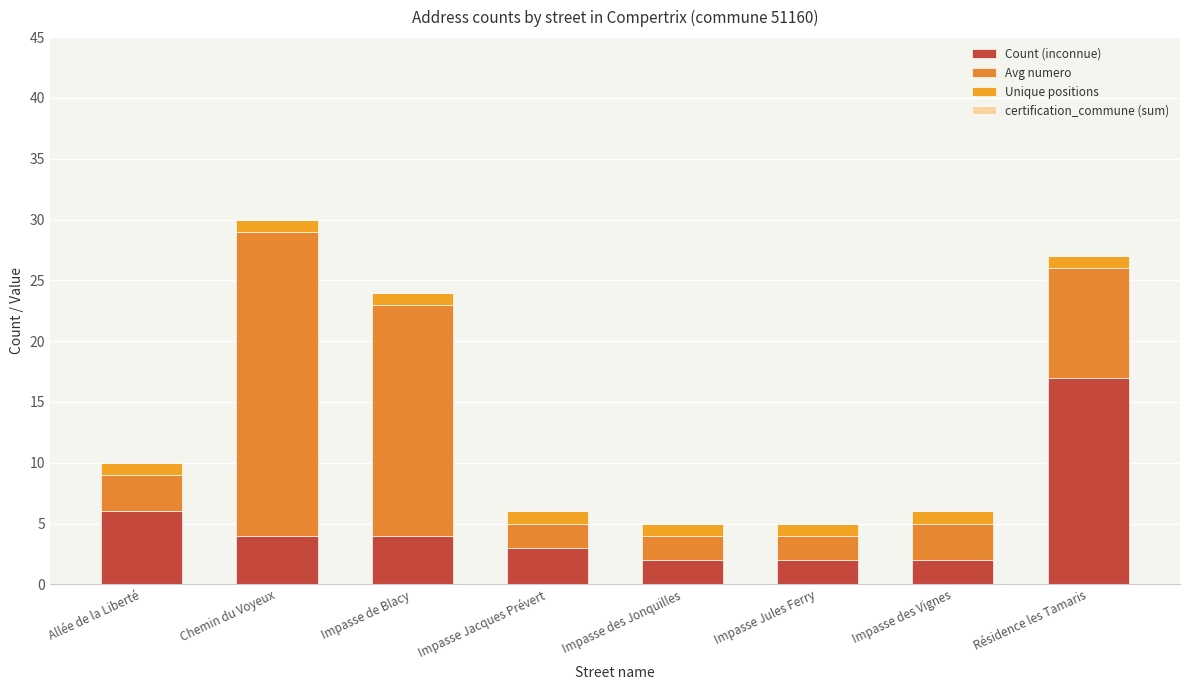

At how many categories does at least one series exceed 22?

1